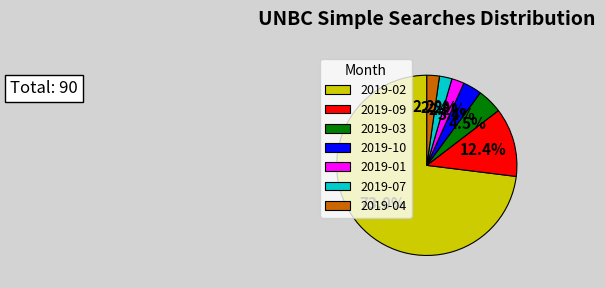

What is the largest slice in the pie chart?

2019-02